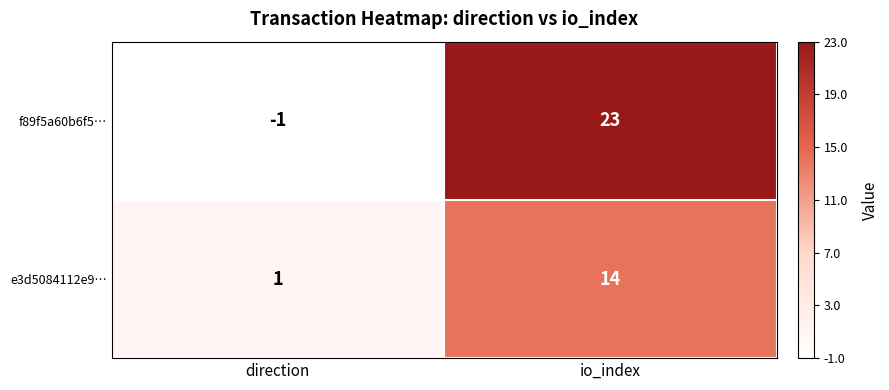

List the series in order of their overall mean, lowest first.

e3d5084112e9…, f89f5a60b6f5…